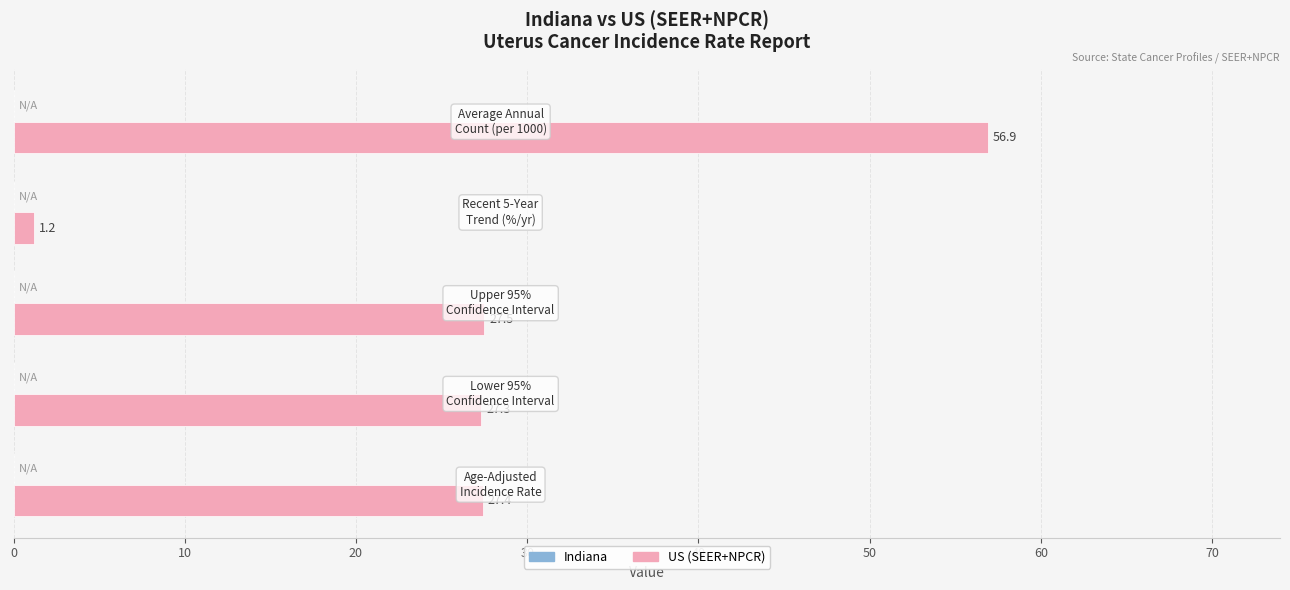

What is the difference between the maximum and minimum values?

55.7